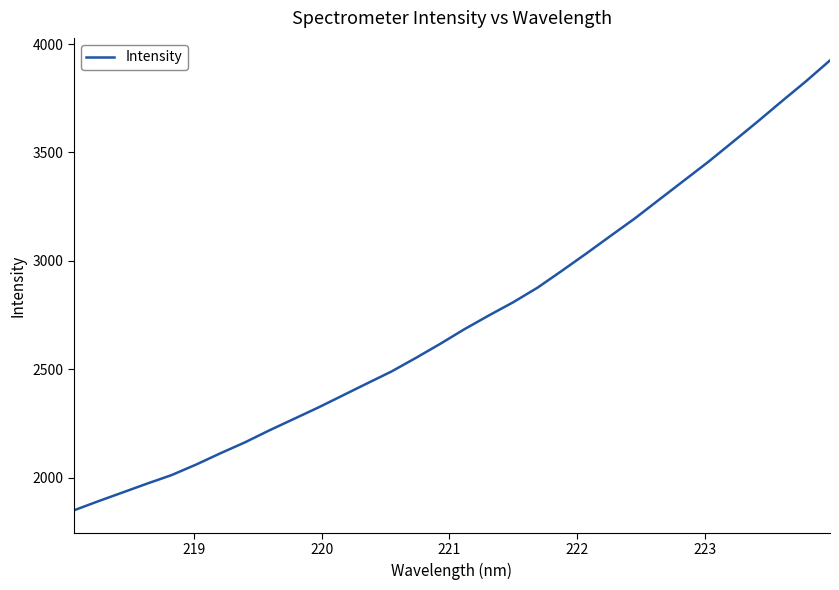

What is the difference between the maximum and minimum values?

2076.0